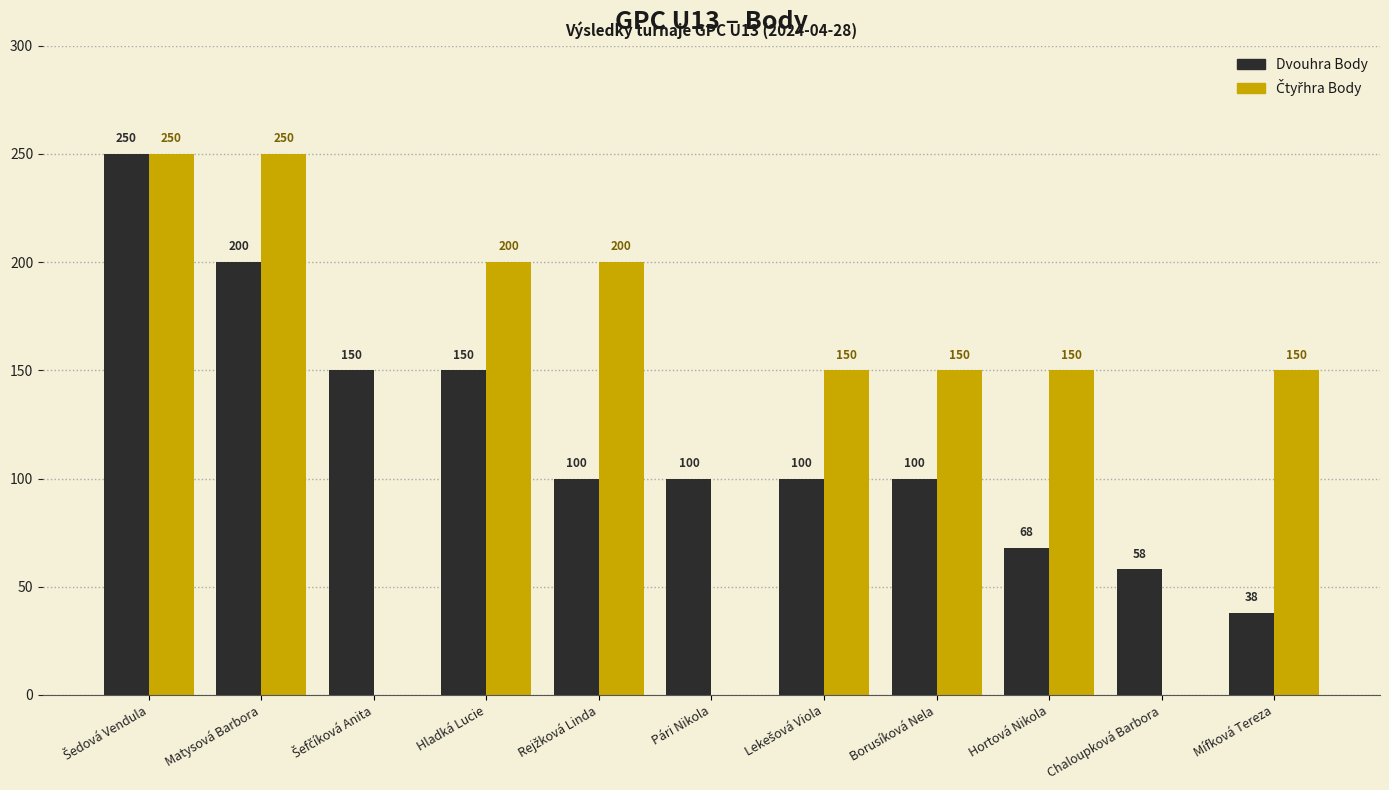

Is it true that Dvouhra Body equals 47 at Borusíková Nela?

False